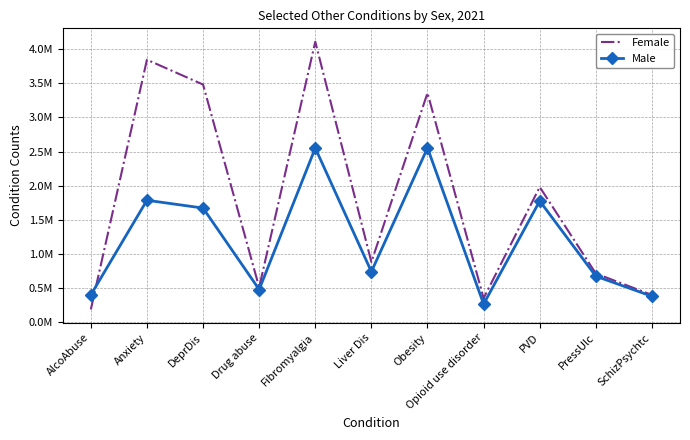

Which has a higher value, Fibromyalgia or Opioid use disorder?

Fibromyalgia